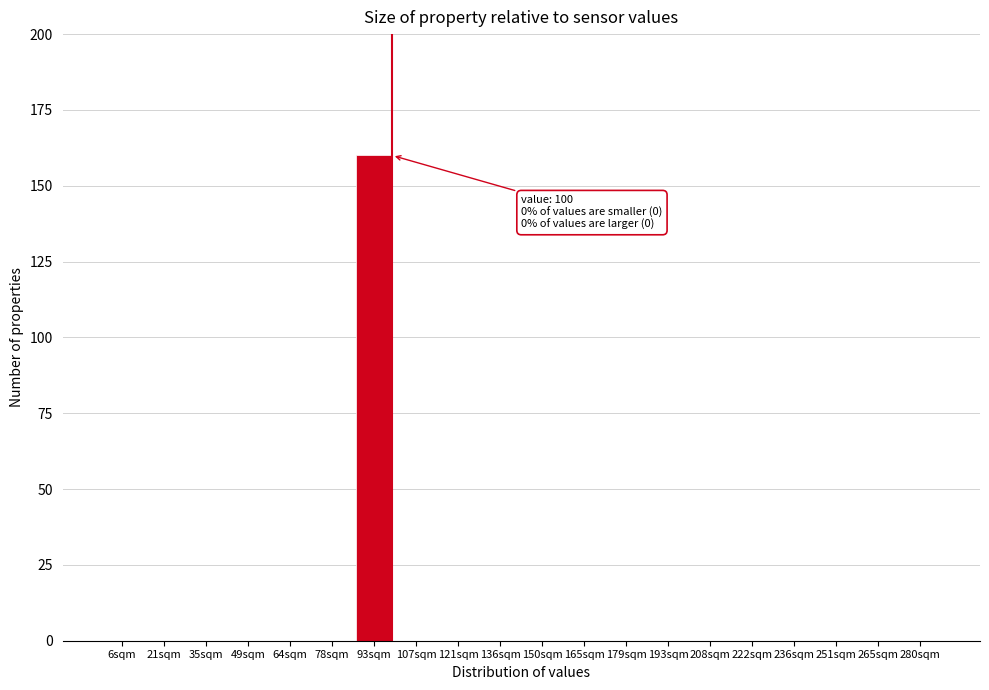

Reading left to right, what are all the values shown in this chart?

6sqm=0	21sqm=0	35sqm=0	49sqm=0	64sqm=0	78sqm=0	93sqm=160	107sqm=0	121sqm=0	136sqm=0	150sqm=0	165sqm=0	179sqm=0	193sqm=0	208sqm=0	222sqm=0	236sqm=0	251sqm=0	265sqm=0	280sqm=0